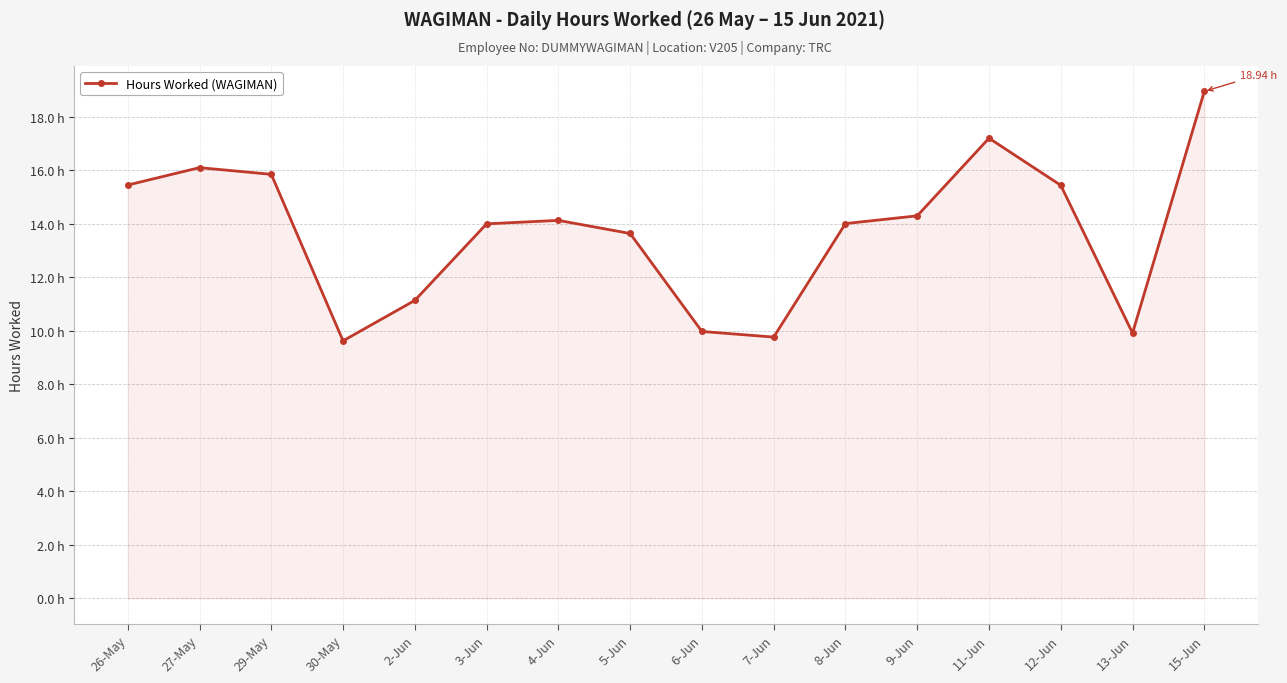

Which has a higher value, 30-May or 2-Jun?

2-Jun